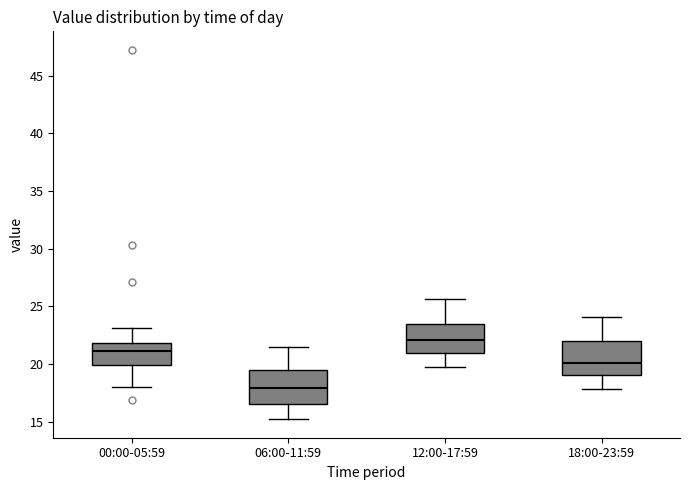

Which box has the highest median line?

12:00-17:59